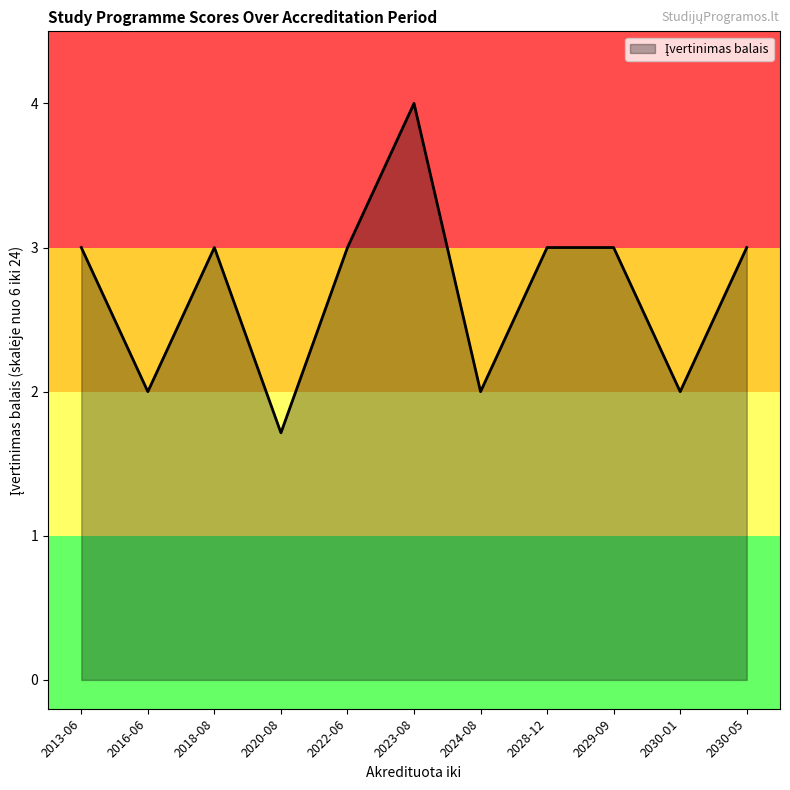

Which has a higher value, 2020-08 or 2022-06?

2022-06